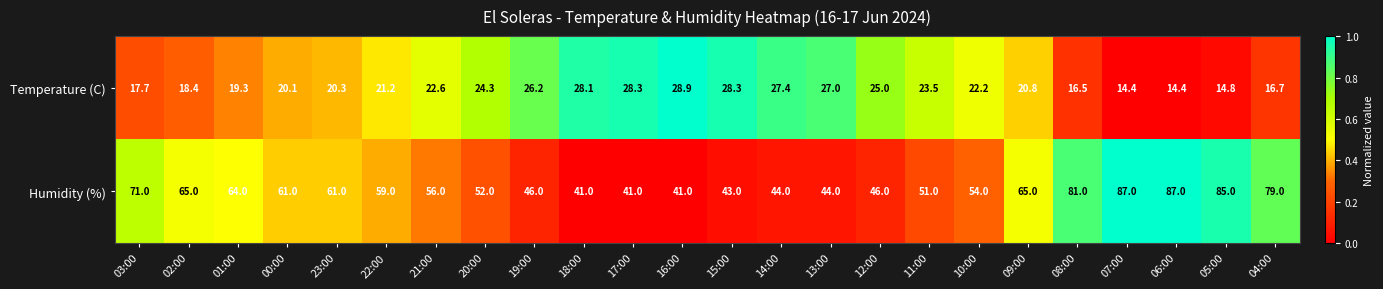

Which series has the largest range (max minus min)?

Humidity (%)